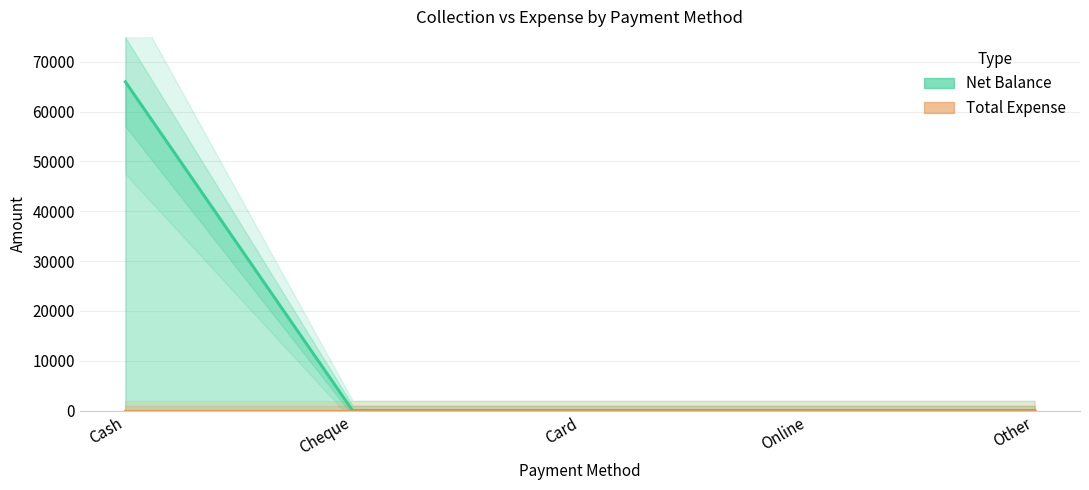

Reading left to right, extract all data points from this chart.

Cash=65997	Cheque=0	Card=0	Online=0	Other=0